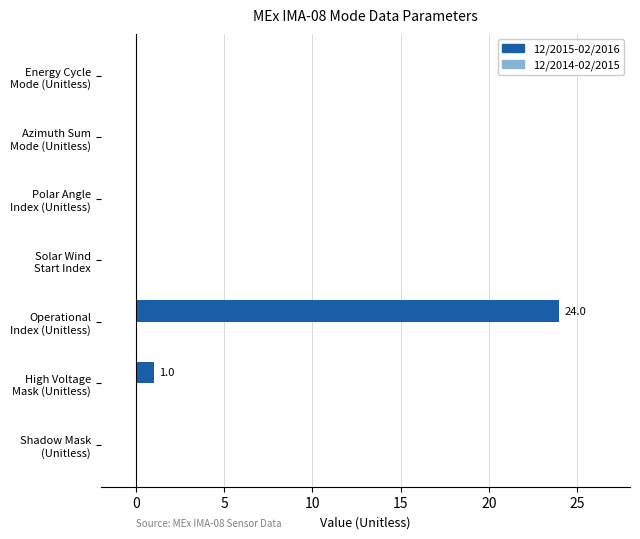

What is the maximum value shown in the chart?

24